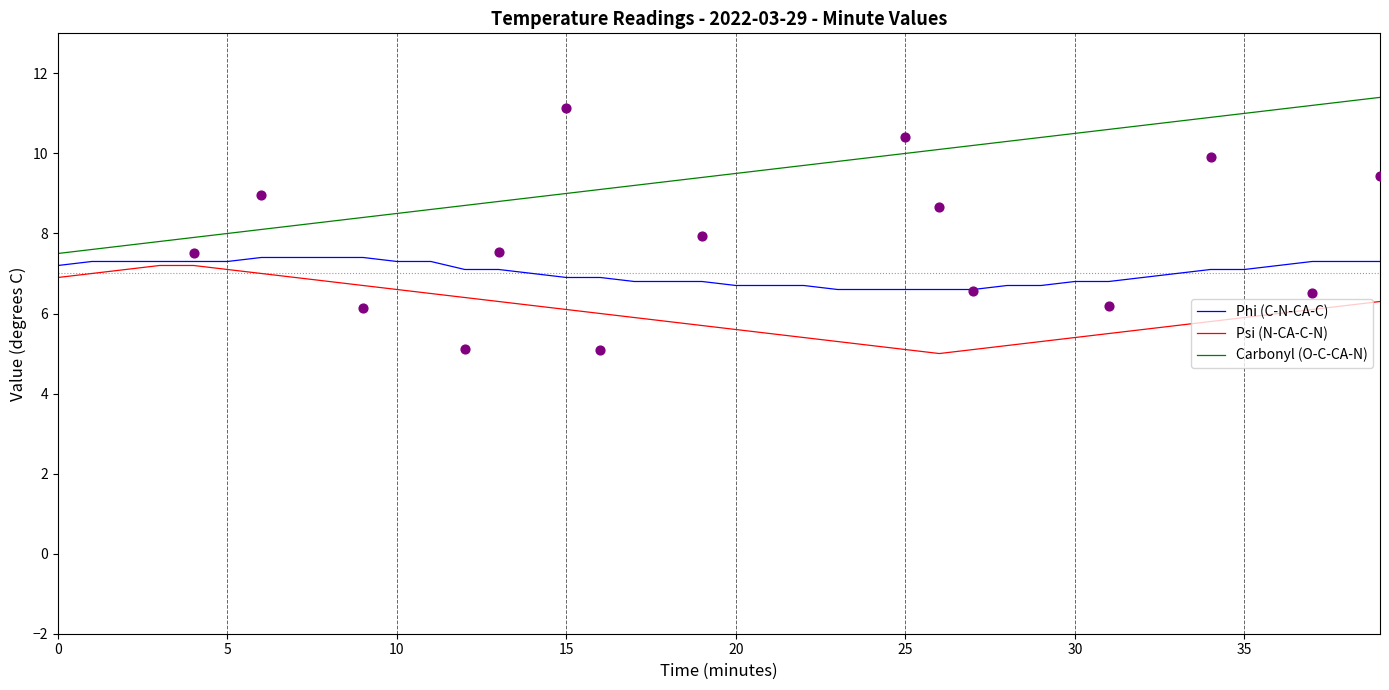

Which series contains the lowest Y value?

Psi (N-CA-C-N)